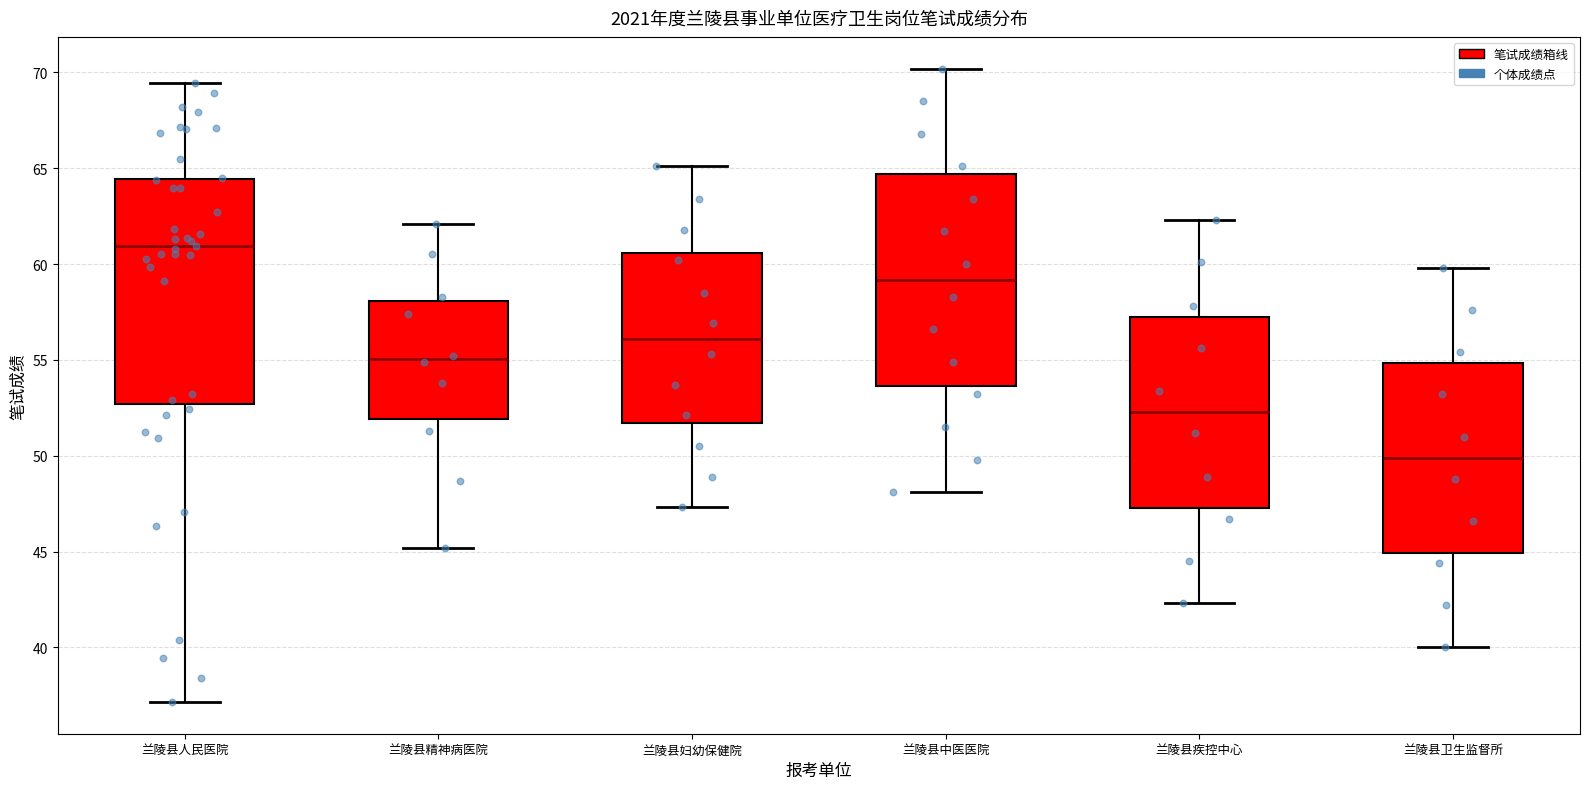

Reading left to right, transcribe this box plot: for each box, give where its median line is, the range the box spans, and where its two whiskers end, as read against the y-axis. The values are not printed on the chart, so give them approximately, as read against the axis.

兰陵县人民医院: median 61.0, box 52.5 to 64.5, whiskers 37.0 to 69.5
兰陵县精神病医院: median 55.0, box 52.0 to 58.0, whiskers 45.0 to 62.0
兰陵县妇幼保健院: median 56.0, box 51.5 to 60.5, whiskers 47.5 to 65.0
兰陵县中医医院: median 59.0, box 53.5 to 64.5, whiskers 48.0 to 70.0
兰陵县疾控中心: median 52.5, box 47.5 to 57.5, whiskers 42.5 to 62.5
兰陵县卫生监督所: median 50.0, box 45.0 to 55.0, whiskers 40.0 to 60.0